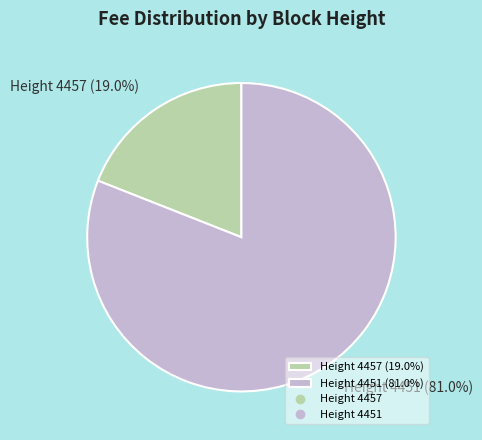

Which slice is the largest?

Height 4451 (81.0%)